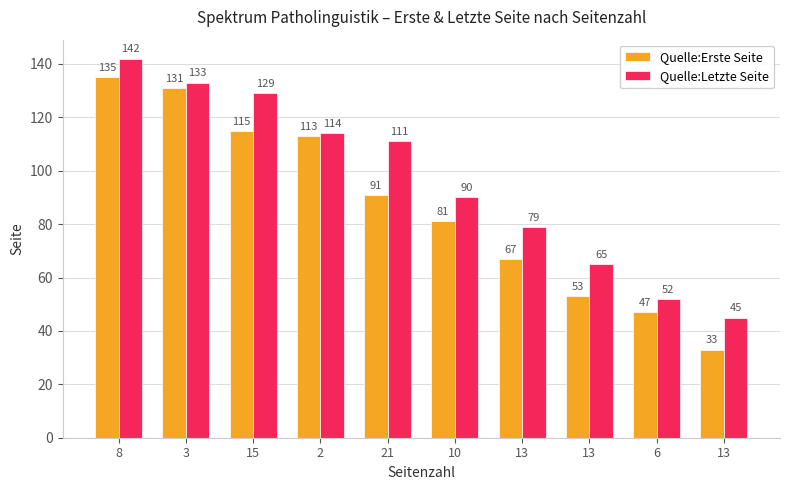

What are all the series names shown in the legend?

Quelle:Erste Seite, Quelle:Letzte Seite